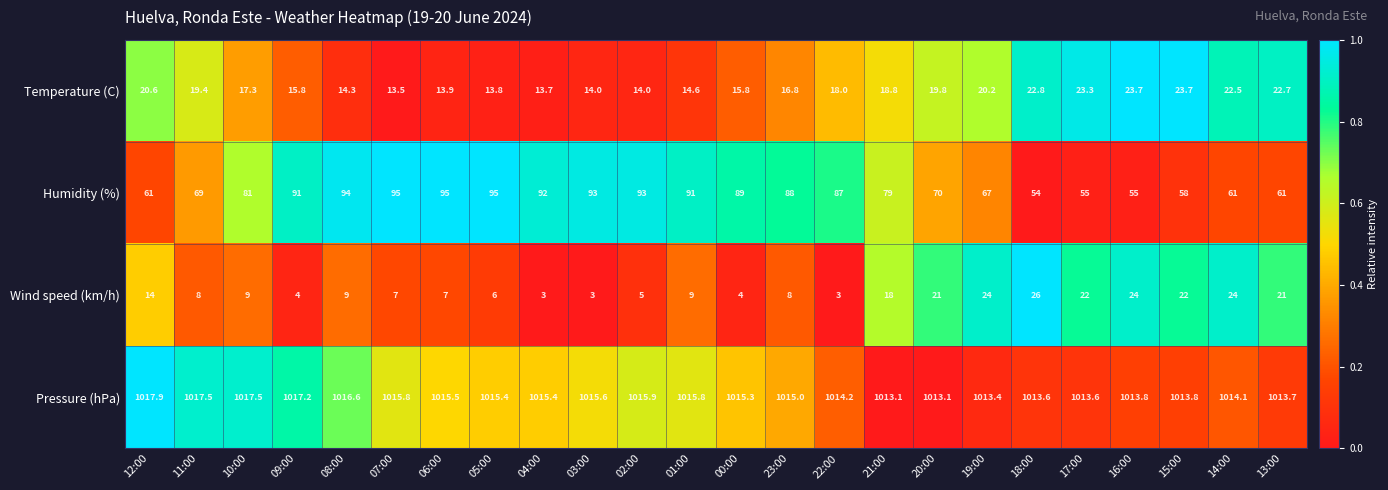

Which series changed the most between 05:00 and 17:00?

Humidity (%)